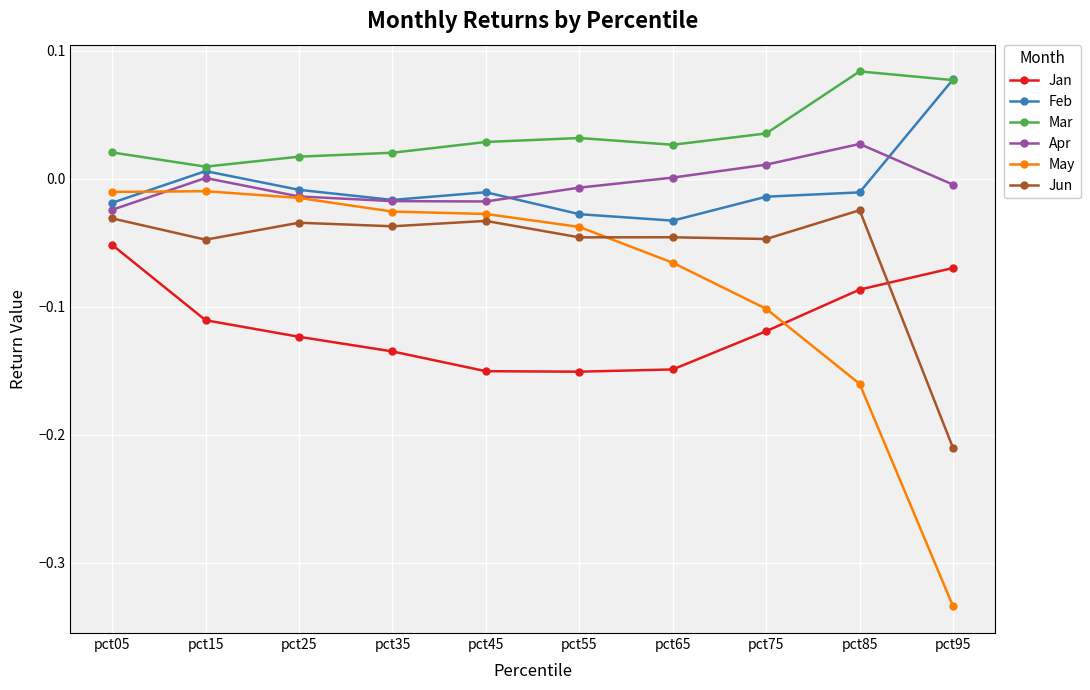

True or false: May and Mar cross at least once.

False